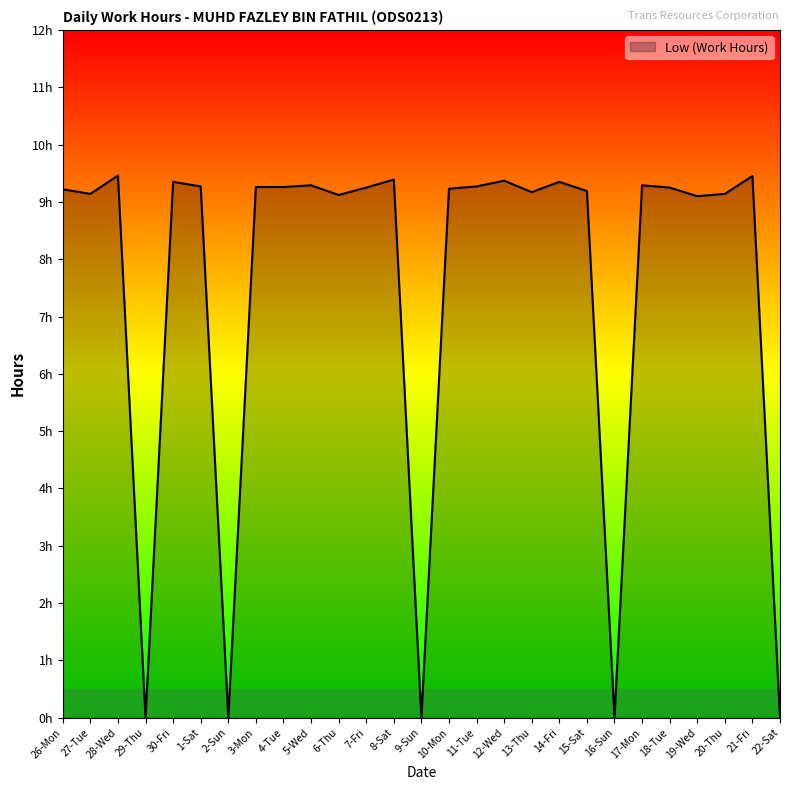

Is this an area chart (filled region under the line)?

Yes